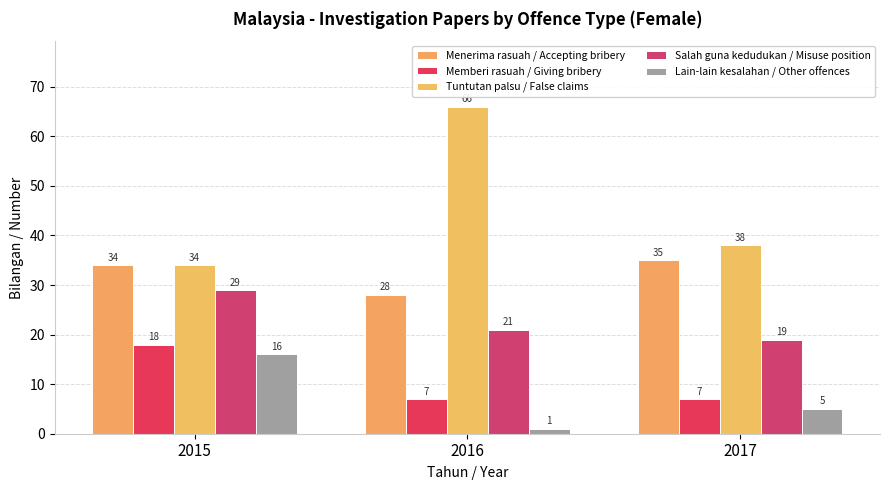

List the labels in order of Tuntutan palsu / False claims value, largest first.

2016, 2017, 2015